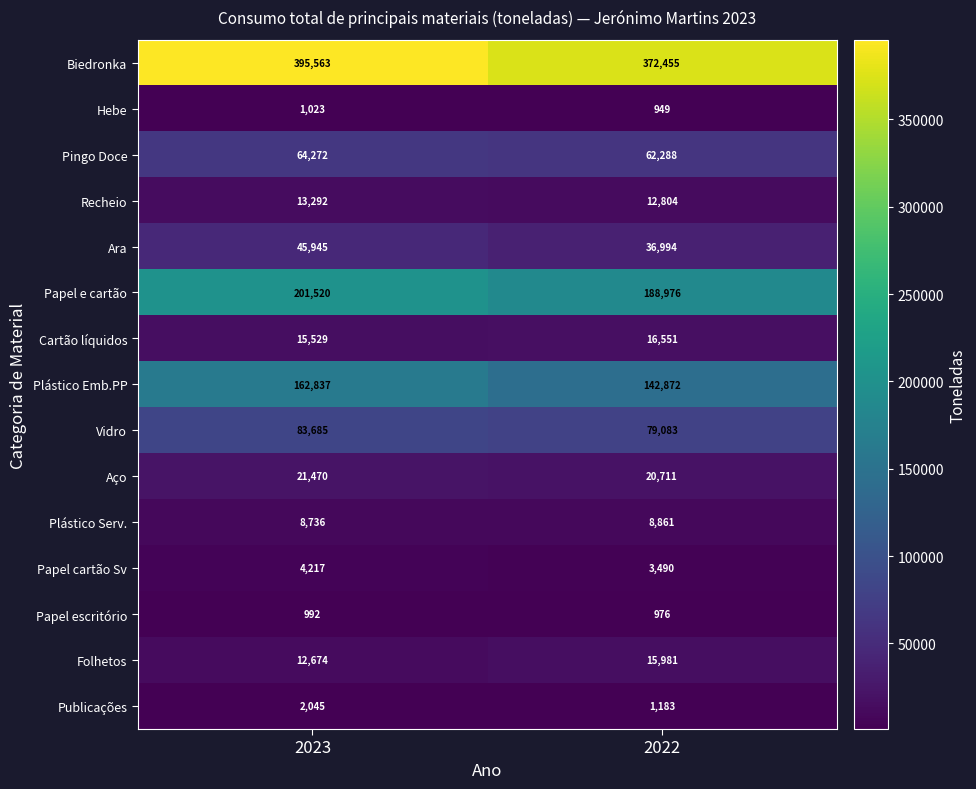

Rank the series at 2022 from lowest to highest value.

Hebe, Papel escritório, Publicações, Papel cartão Sv, Plástico Serv., Recheio, Folhetos, Cartão líquidos, Aço, Ara, Pingo Doce, Vidro, Plástico Emb.PP, Papel e cartão, Biedronka